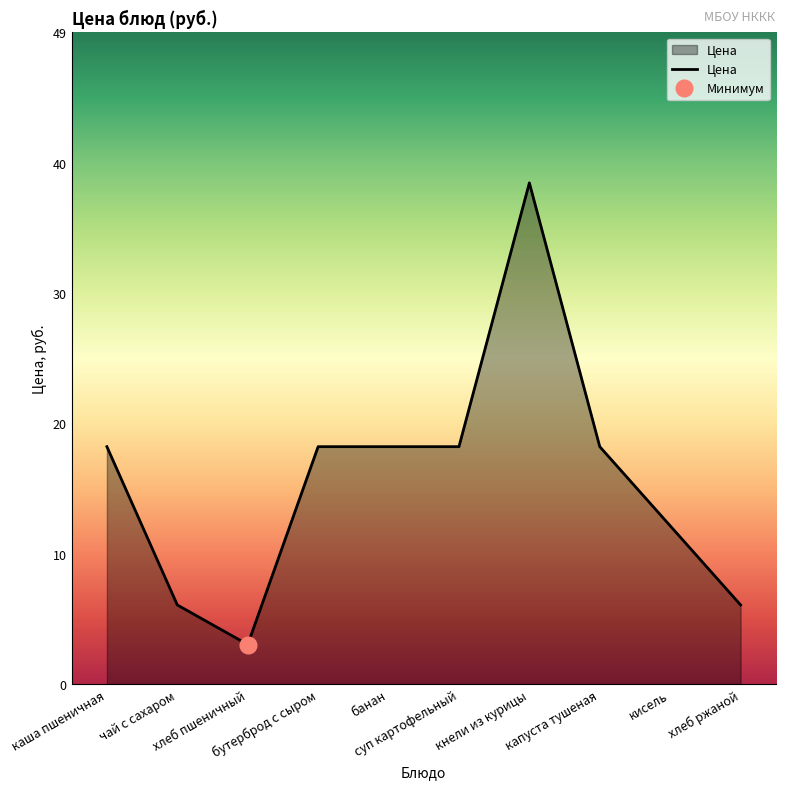

What is the sum of the values at банан and каша пшеничная?

36